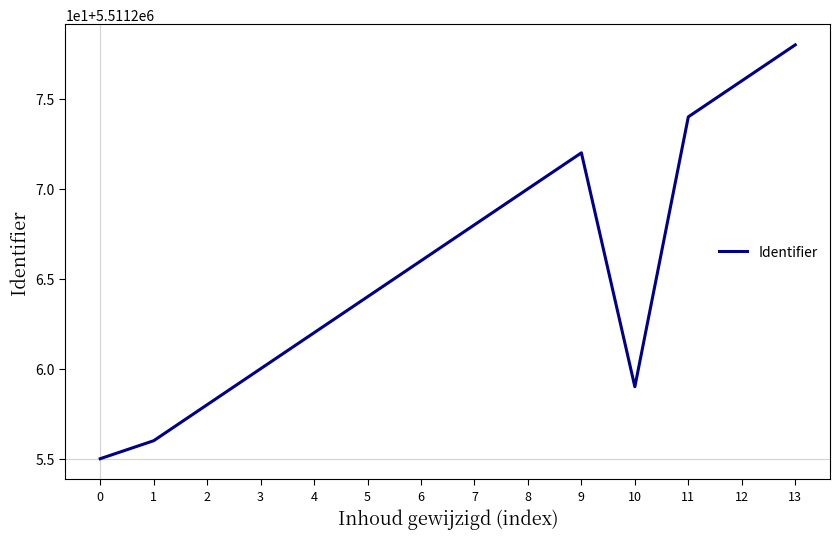

Reading right to left, transcribe all the data shown in this chart.

13=5511278	12=5511276	11=5511274	10=5511259	9=5511272	8=5511270	7=5511268	6=5511266	5=5511264	4=5511262	3=5511260	2=5511258	1=5511256	0=5511255